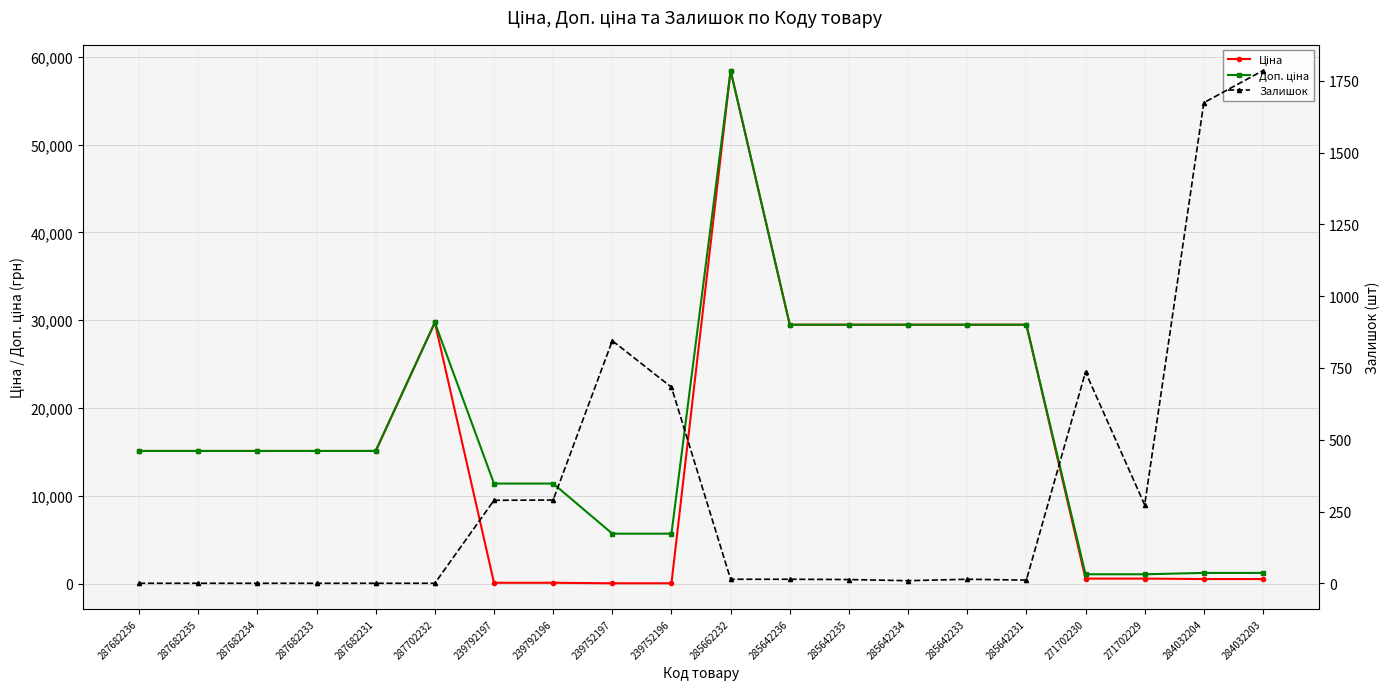

Between 239752196 and 285642231, which series saw the biggest shift?

Ціна